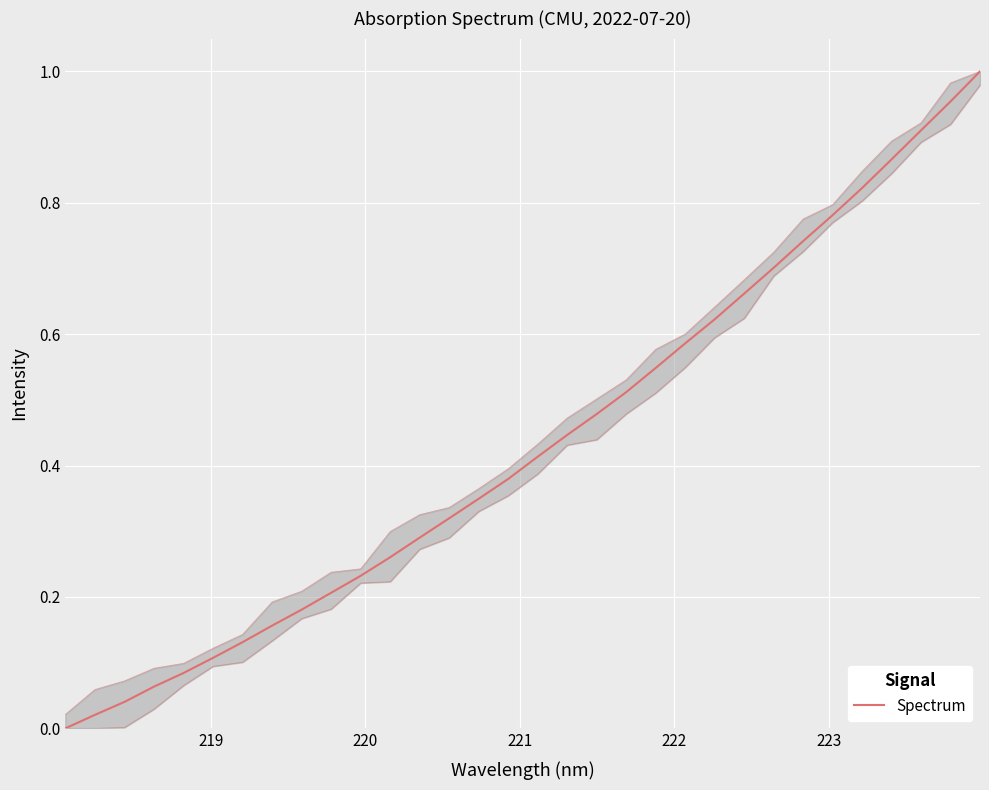

Reading left to right, transcribe all the data shown in this chart.

0.0	0.0	0.0	0.1	0.1	0.1	0.1	0.2	0.2	0.2	0.2	0.3	0.3	0.3	0.3	0.4	0.4	0.4	0.5	0.5	0.5	0.6	0.6	0.7	0.7	0.7	0.8	0.8	0.9	0.9	1.0	1.0